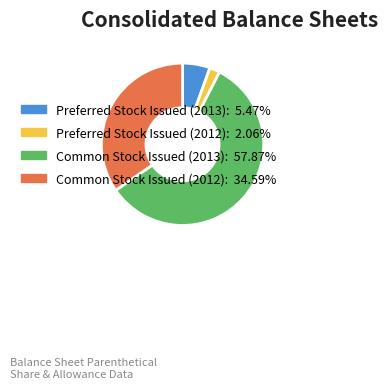

Does any single category account for the majority?

Yes